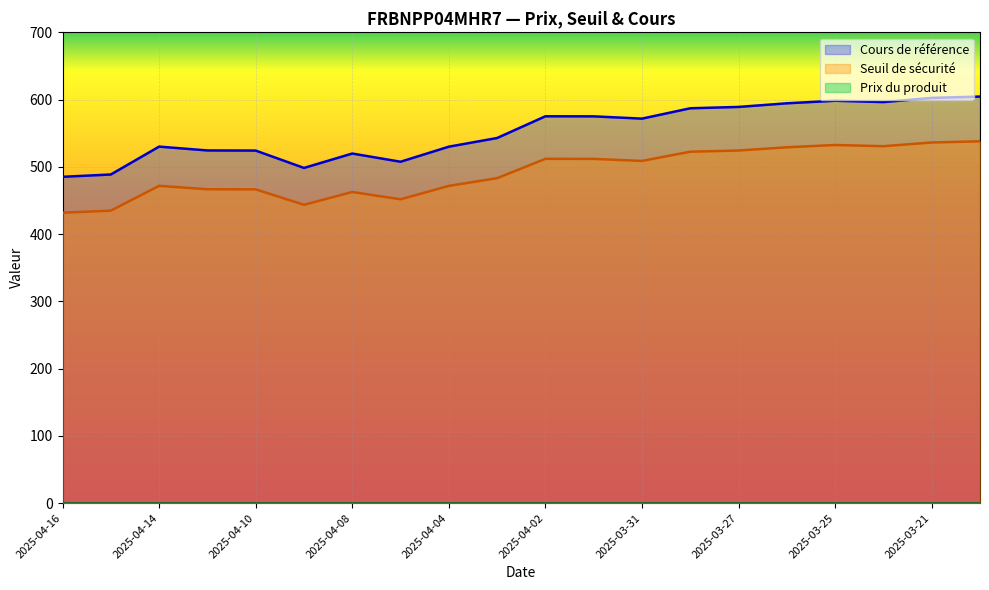

Reading left to right, transcribe all the data shown in this chart.

Seuil de sécurité: 431.8	434.9	471.8	466.7	466.5	443.6	462.6	451.8	471.7	483.2	511.9	511.8	508.8	522.5	524.3	529.1	532.5	530.7	536.2	538.0
Cours de référence: 485.2	488.6	530.1	524.4	524.2	498.4	519.8	507.6	530.0	542.9	575.2	575.1	571.7	587.1	589.1	594.5	598.3	596.3	602.5	604.5